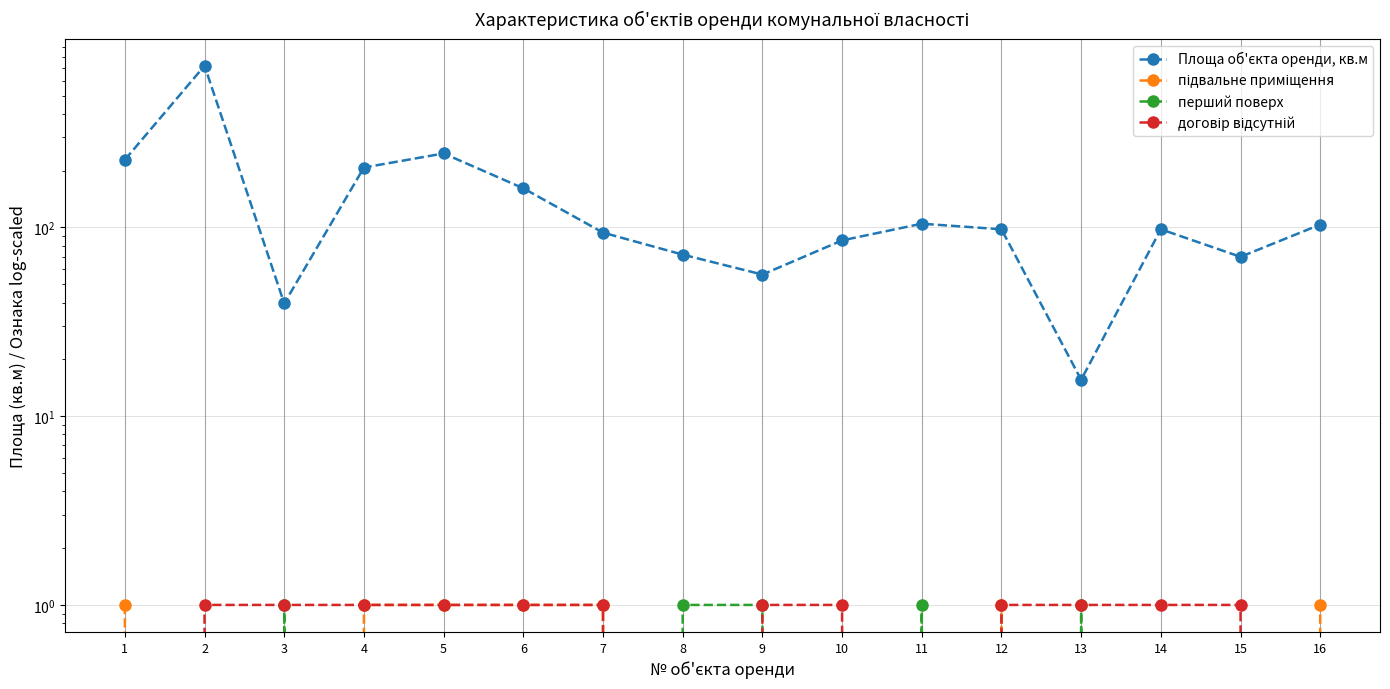

In договір відсутній, how many points are lower than both neighbors (excluding endpoints)?

2